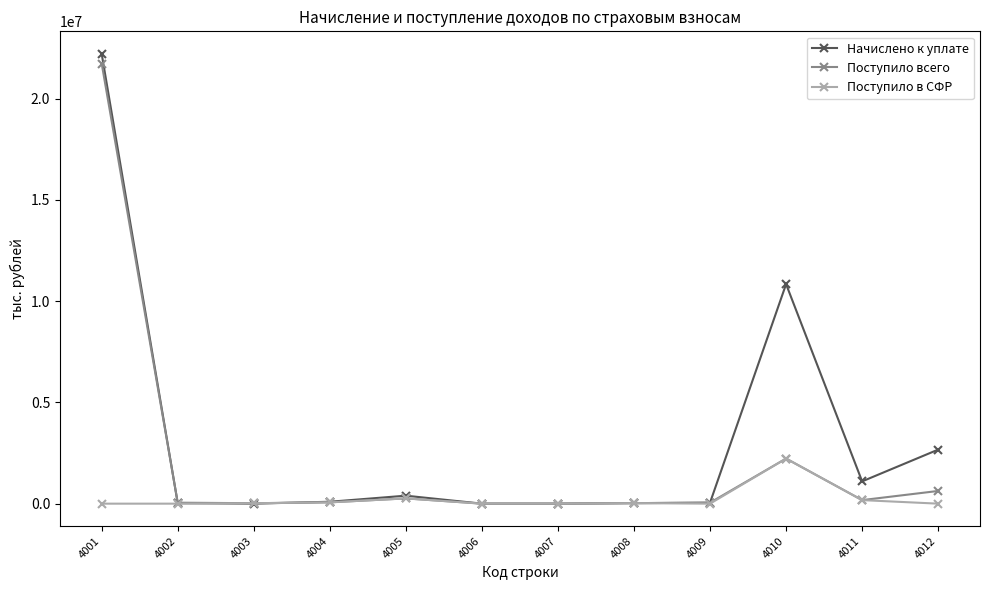

Between 4006 and 4010, which series saw the biggest shift?

Начислено к уплате